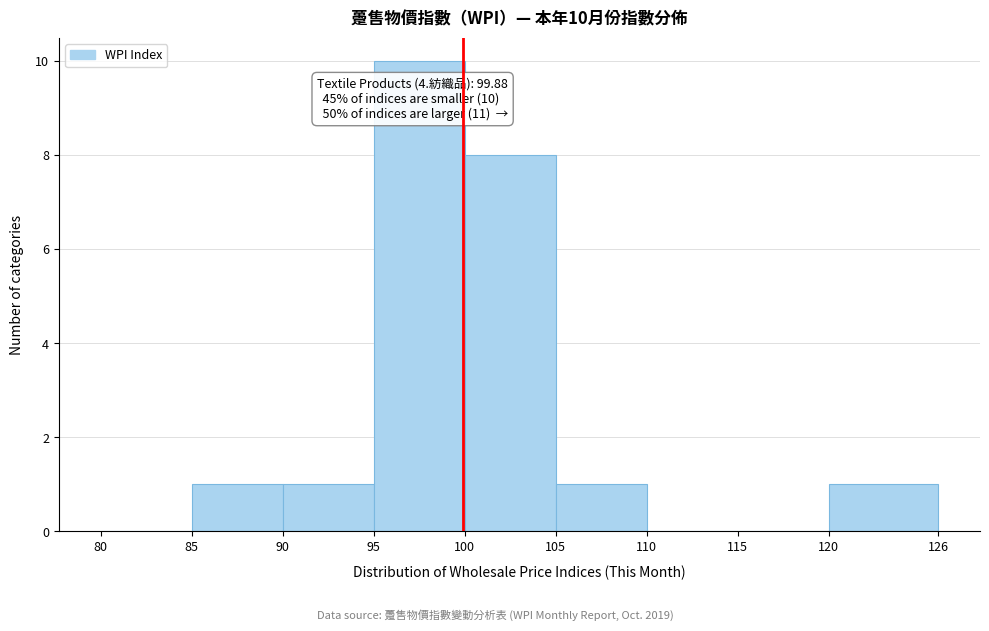

Which range on the x-axis has the tallest bar?

95 to 100